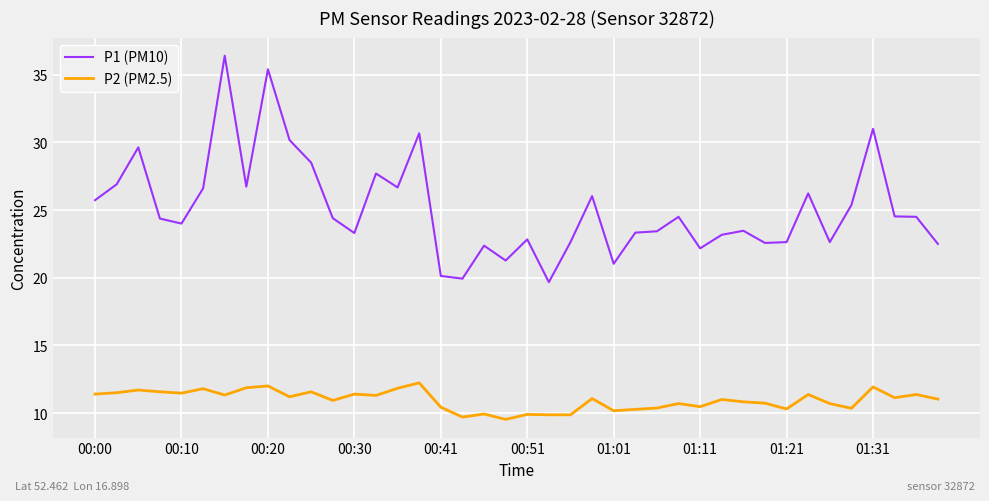

What is the greatest value displayed?

36.4